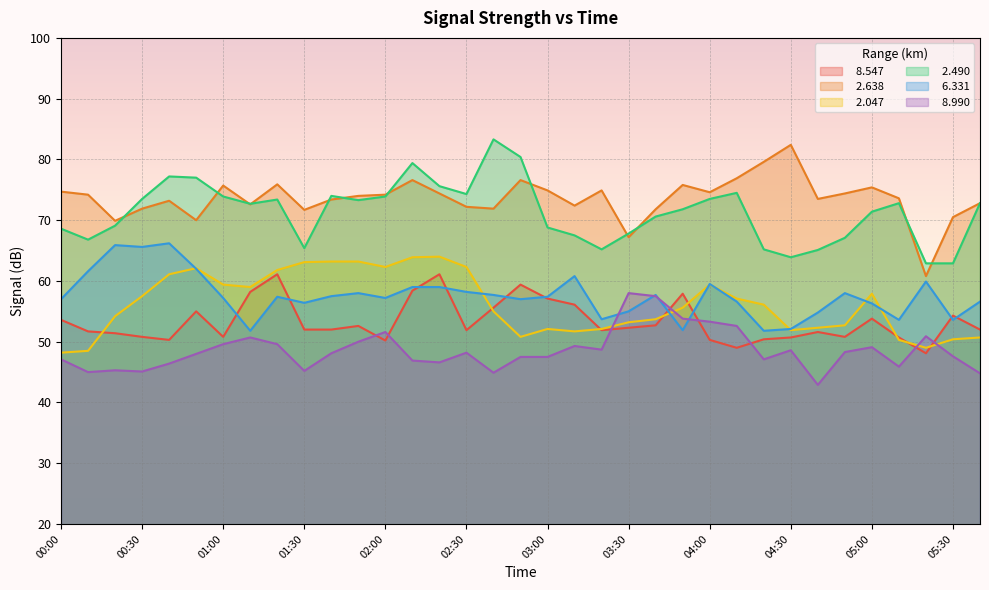

Rank the series by their maximum value, from highest to lowest.

  2.490,   2.638,   6.331,   2.047,   8.547,   8.990